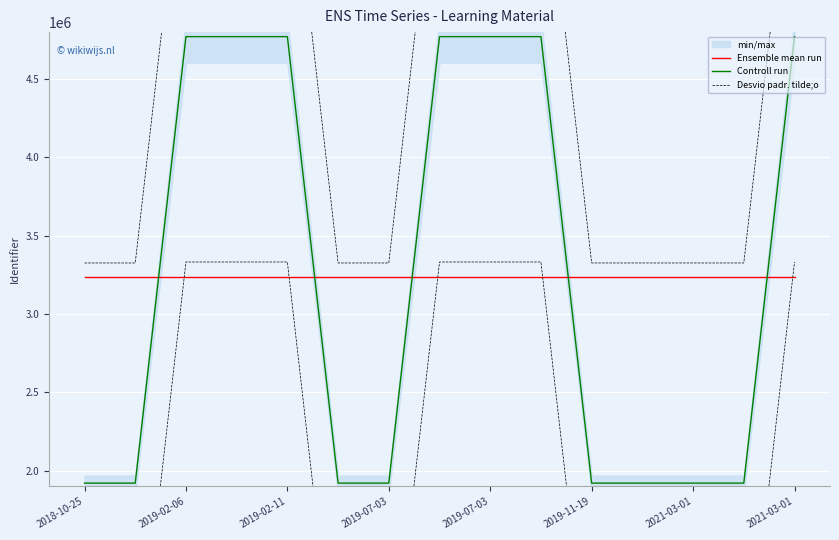

List the series in order of their peak value, lowest first.

Ensemble mean run, Controll run, Desvio padr. tilde;o